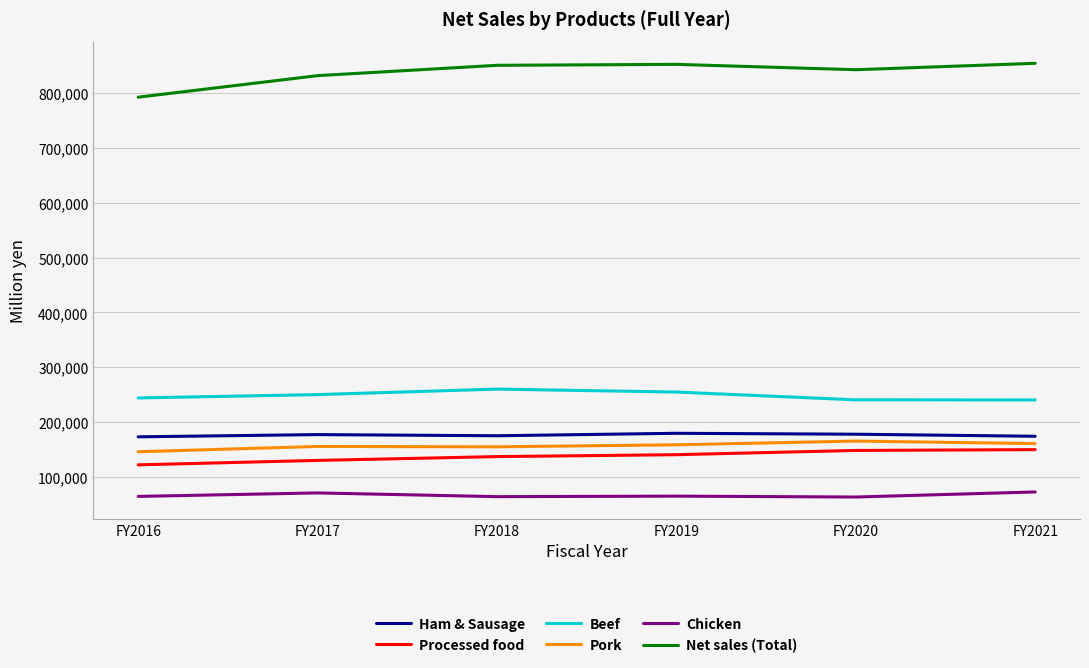

True or false: Net sales (Total) and Ham & Sausage intersect in this chart.

False